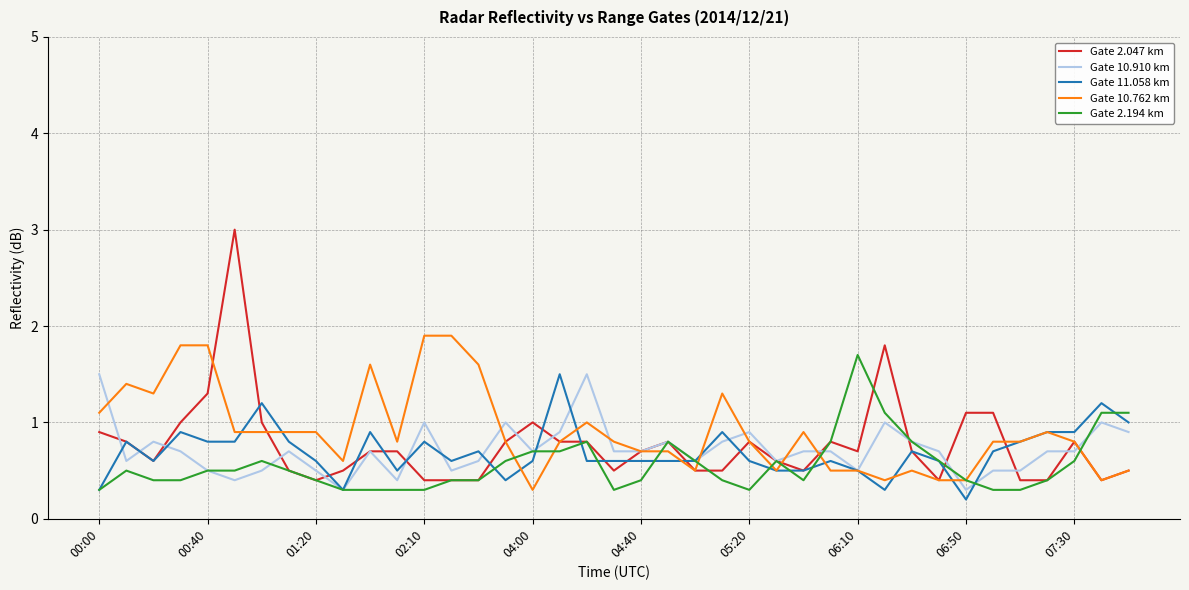

Which series has the widest spread of values?

Gate 2.047 km